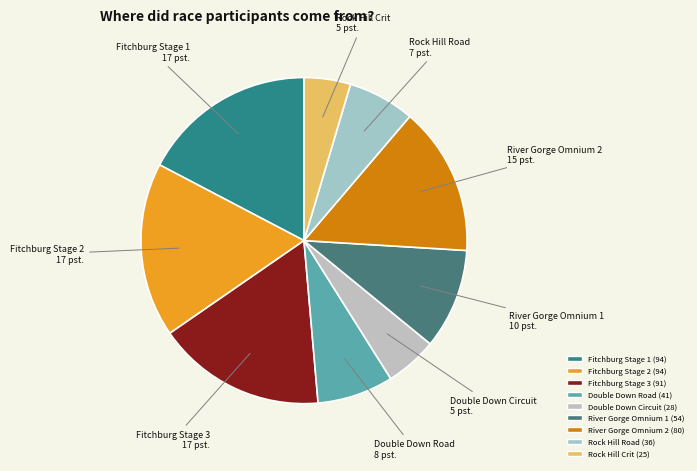

Is there a majority slice in this chart?

No